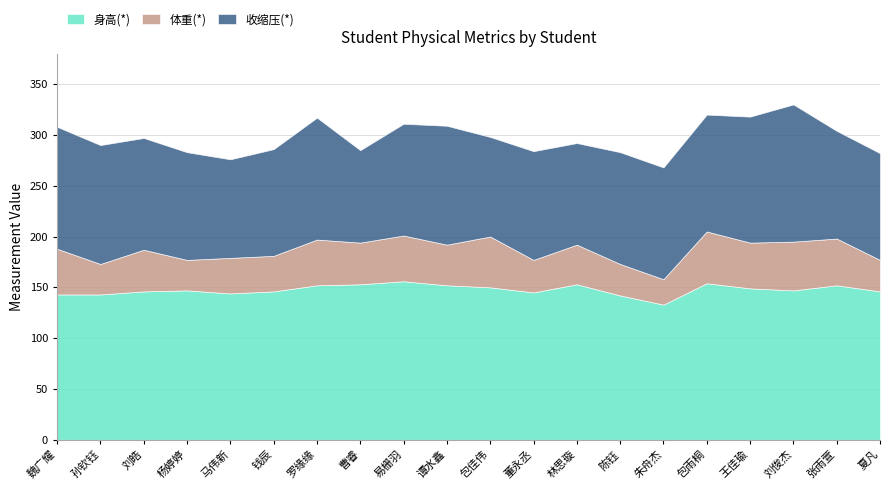

Between 曹睿 and 易栅羽, which series saw the biggest shift?

收缩压(*)